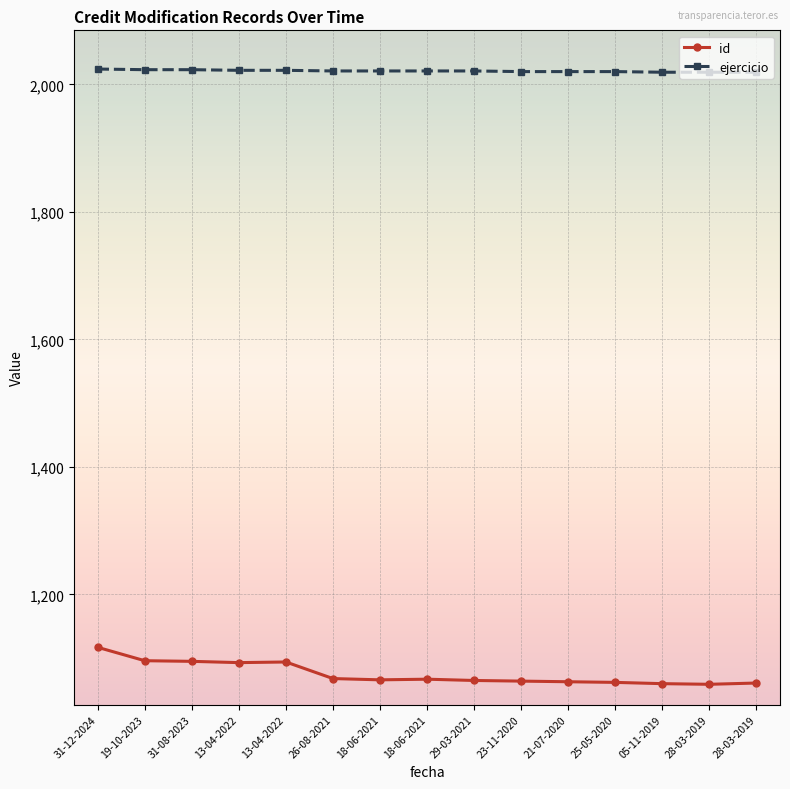

At how many categories does at least one series exceed 1371?

15